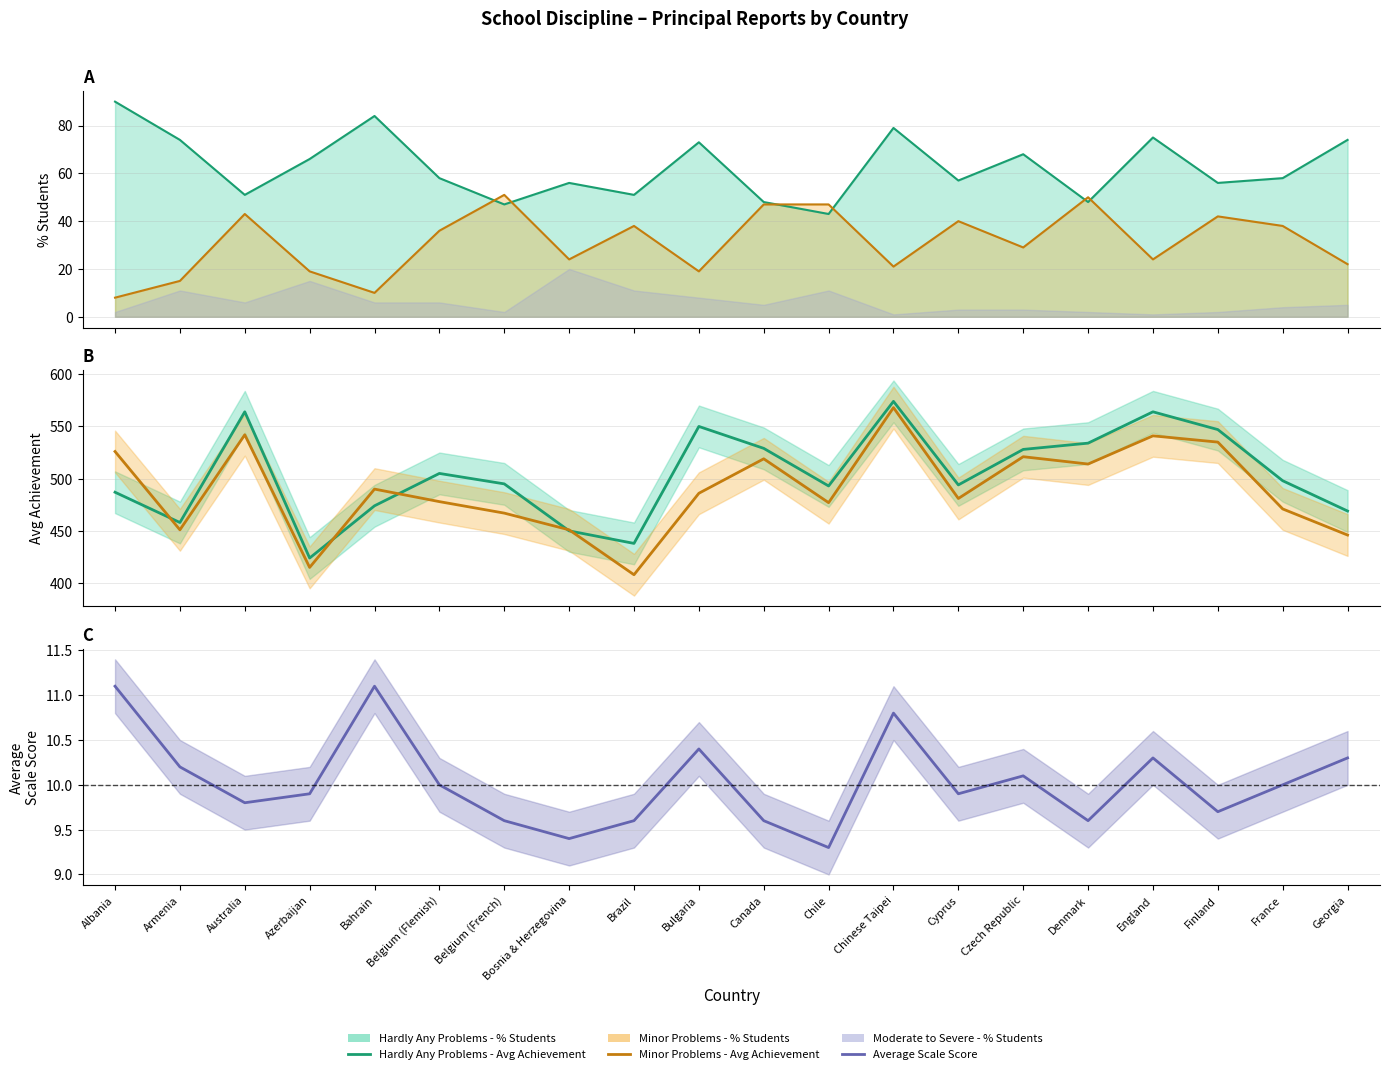

Where is Hardly Any Problems - Avg Achievement nearest to the value 499?

France